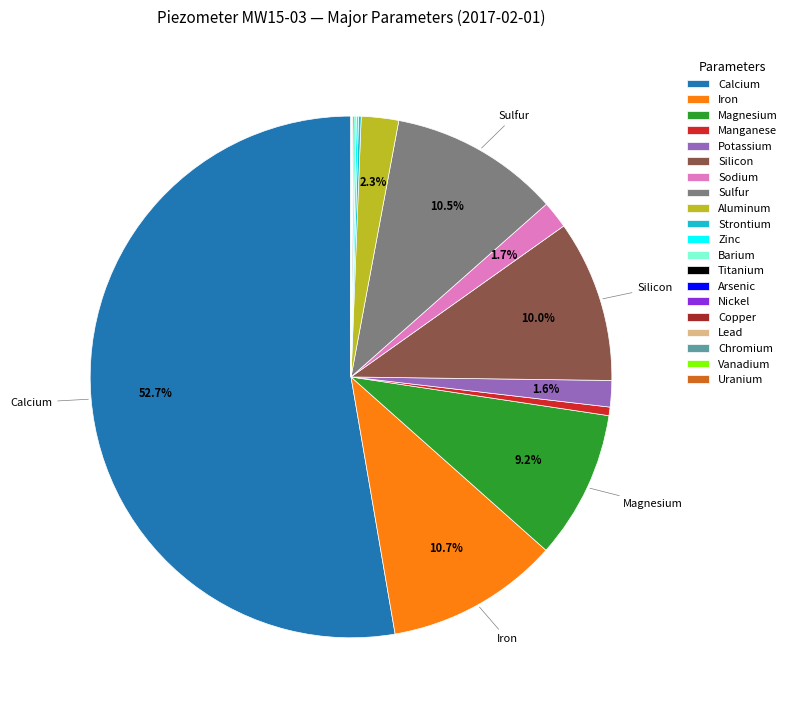

What portion of the pie excludes Aluminum?

97.7%